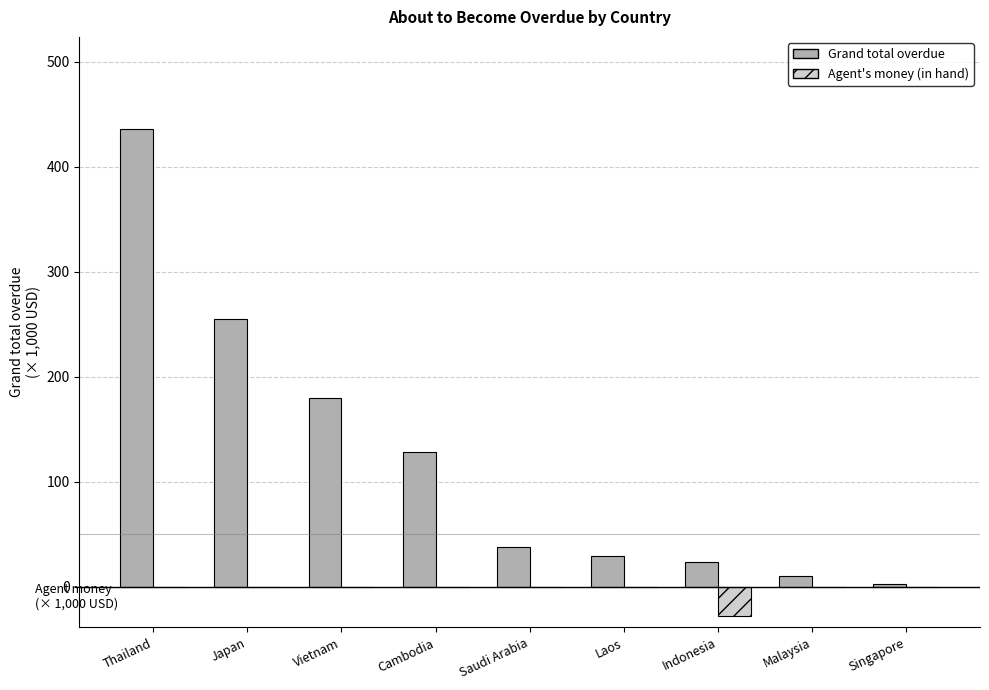

What is the sum of the Grand total overdue values at Cambodia and Laos?

158.2